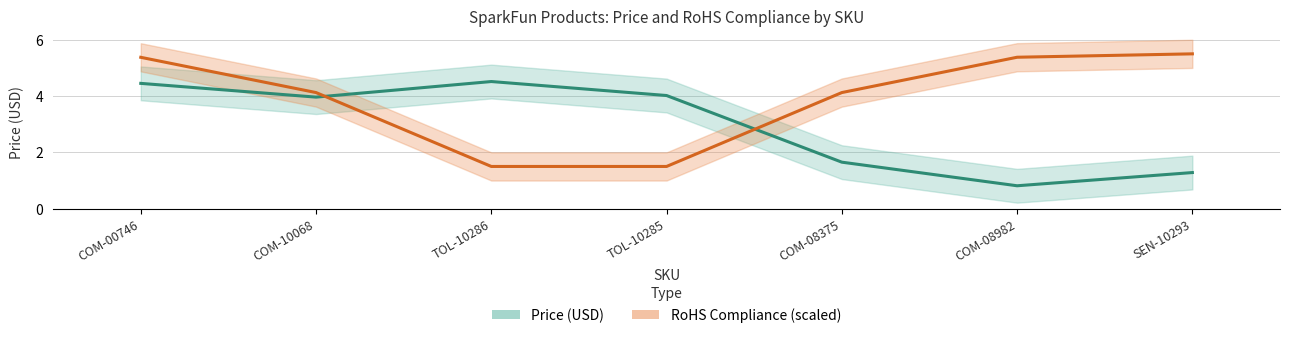

What is the minimum value shown in the chart?

0.8